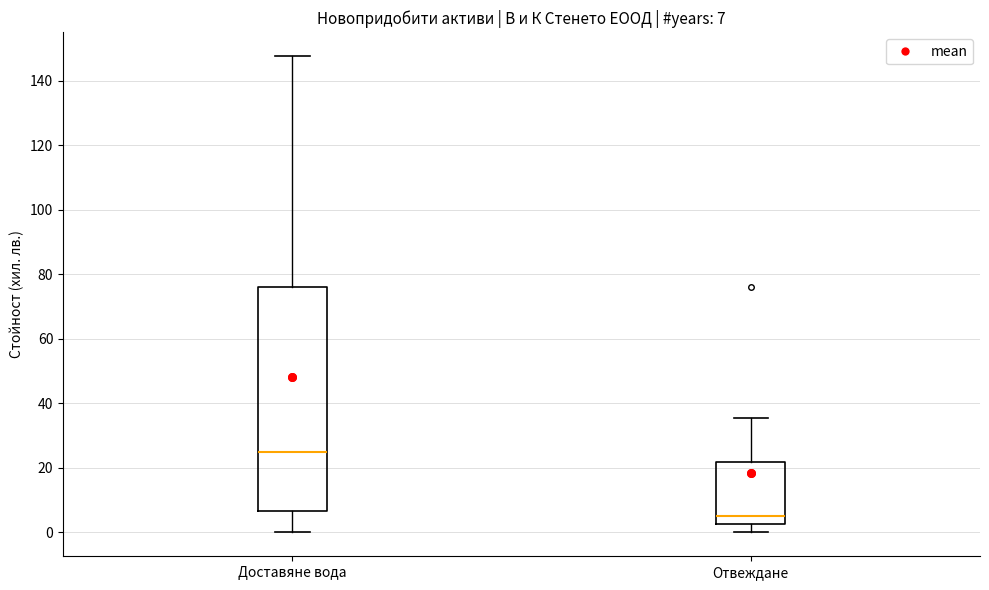

Which box is the tallest, from its lower edge to its upper edge?

Доставяне вода